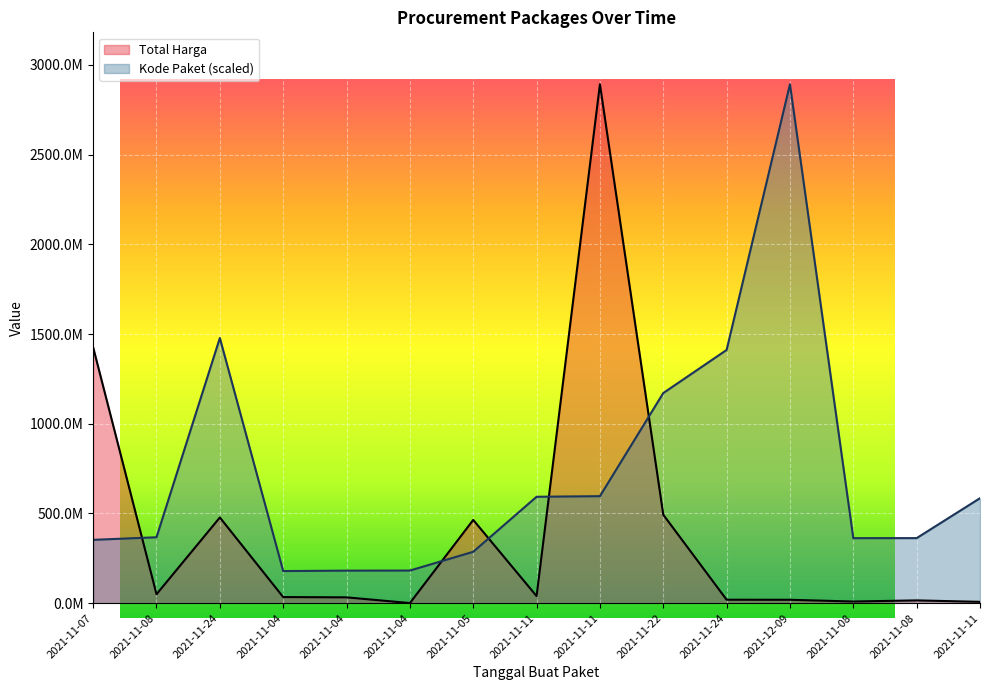

How many interior local peaks does the Total Harga series have?

4